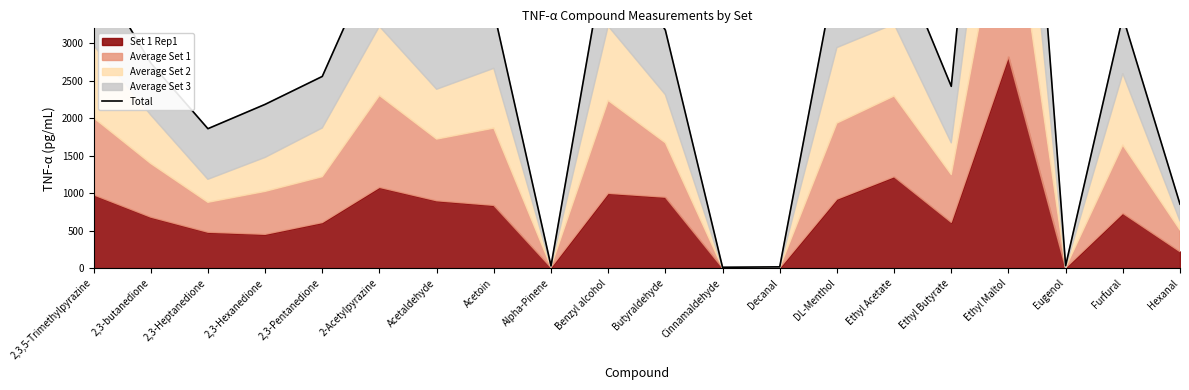

Where does the data first go above 3175?

2,3,5-Trimethylpyrazine